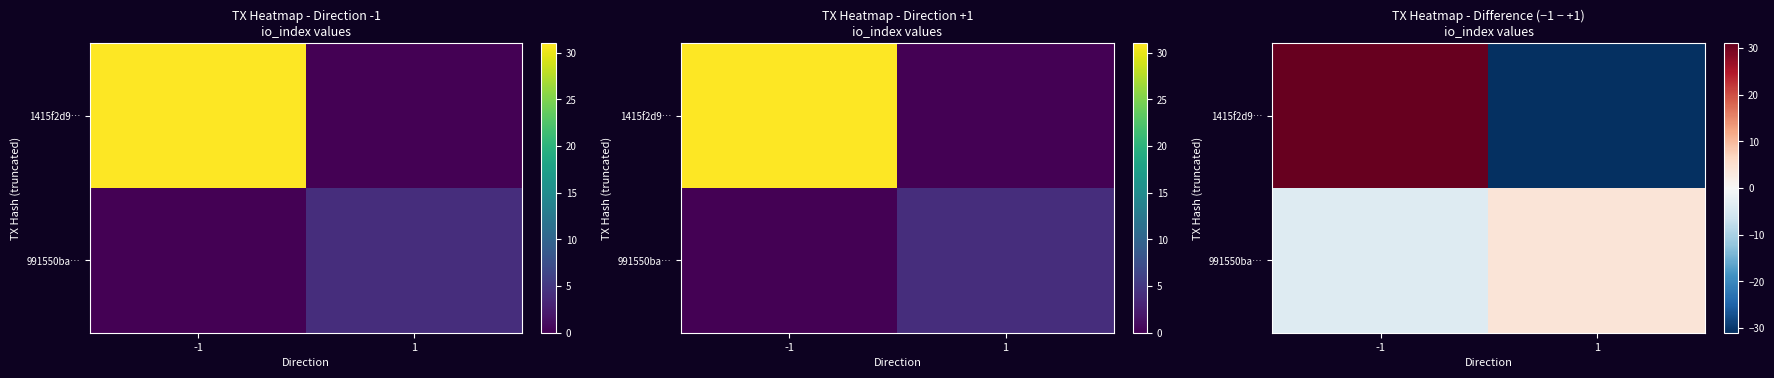

The value of 1415f2d9… at -1 is 14. True or false?

False